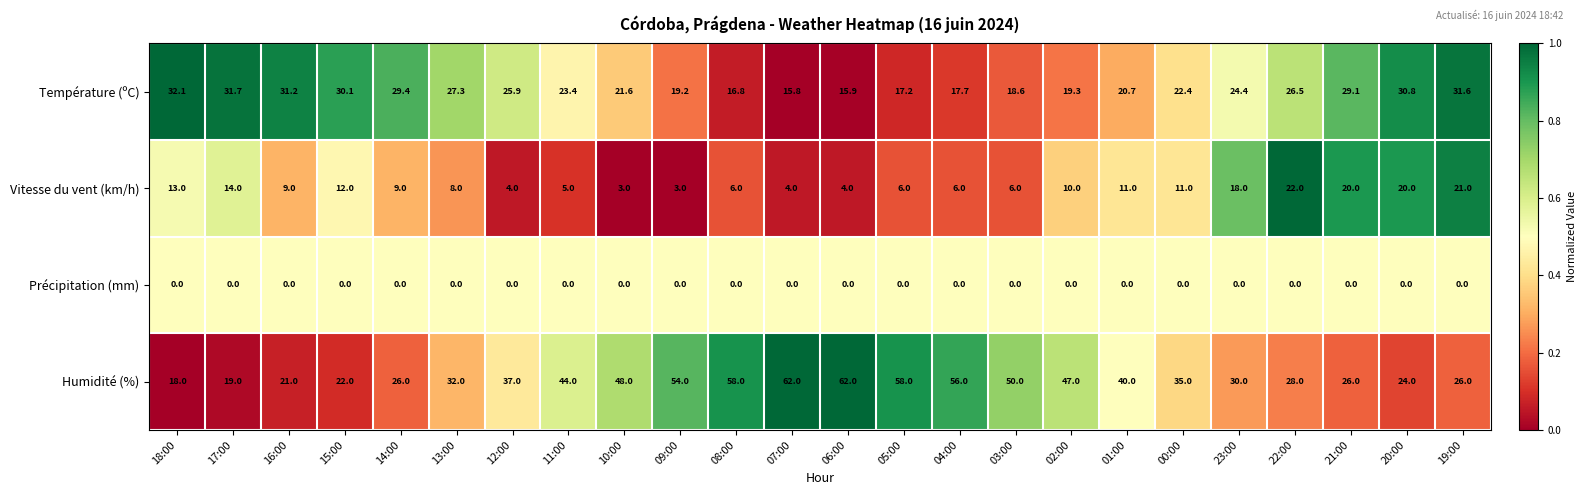

Where does the Vitesse du vent (km/h) series first go above 9?

18:00